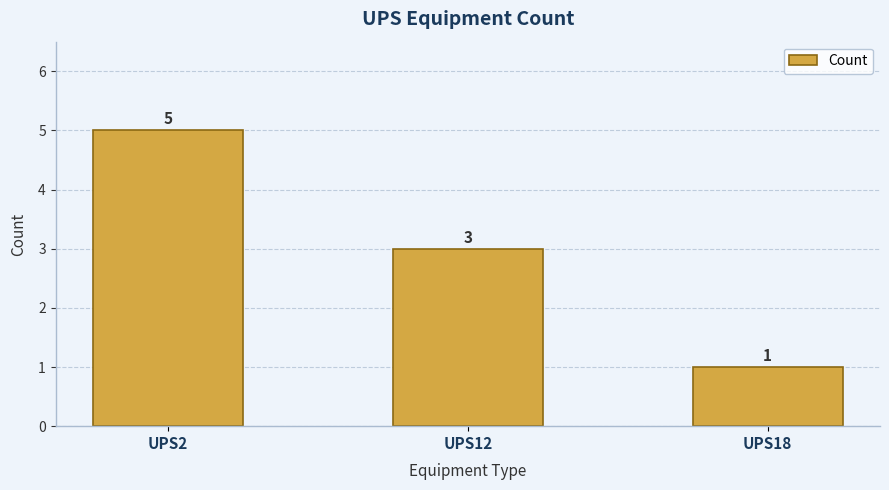

What is the maximum value shown in the chart?

5